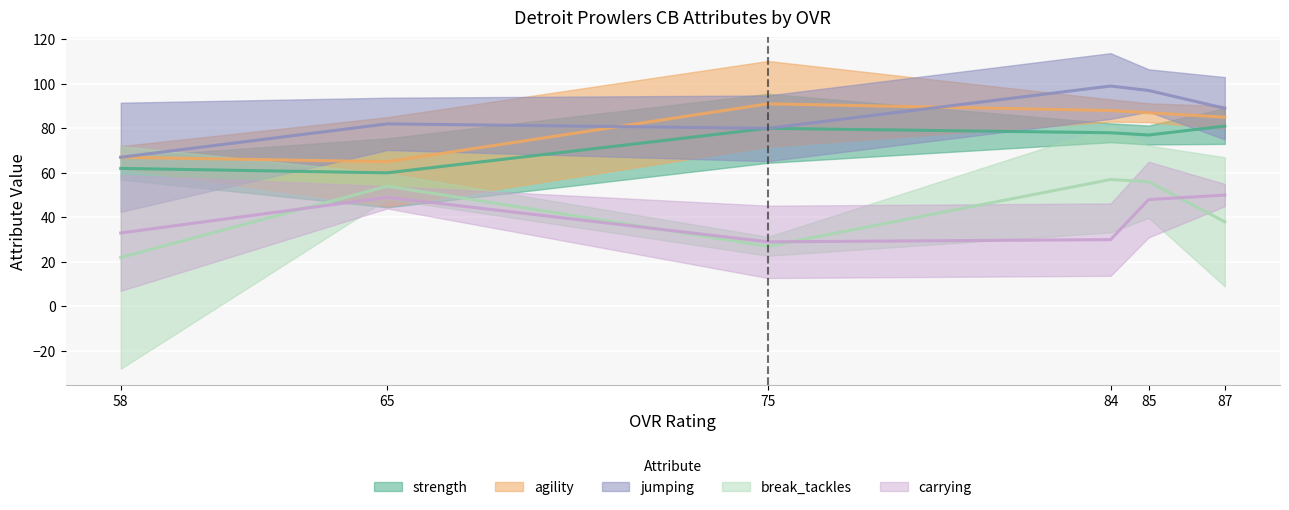

What value does the jumping series have at 85, to the nearest 10?

100